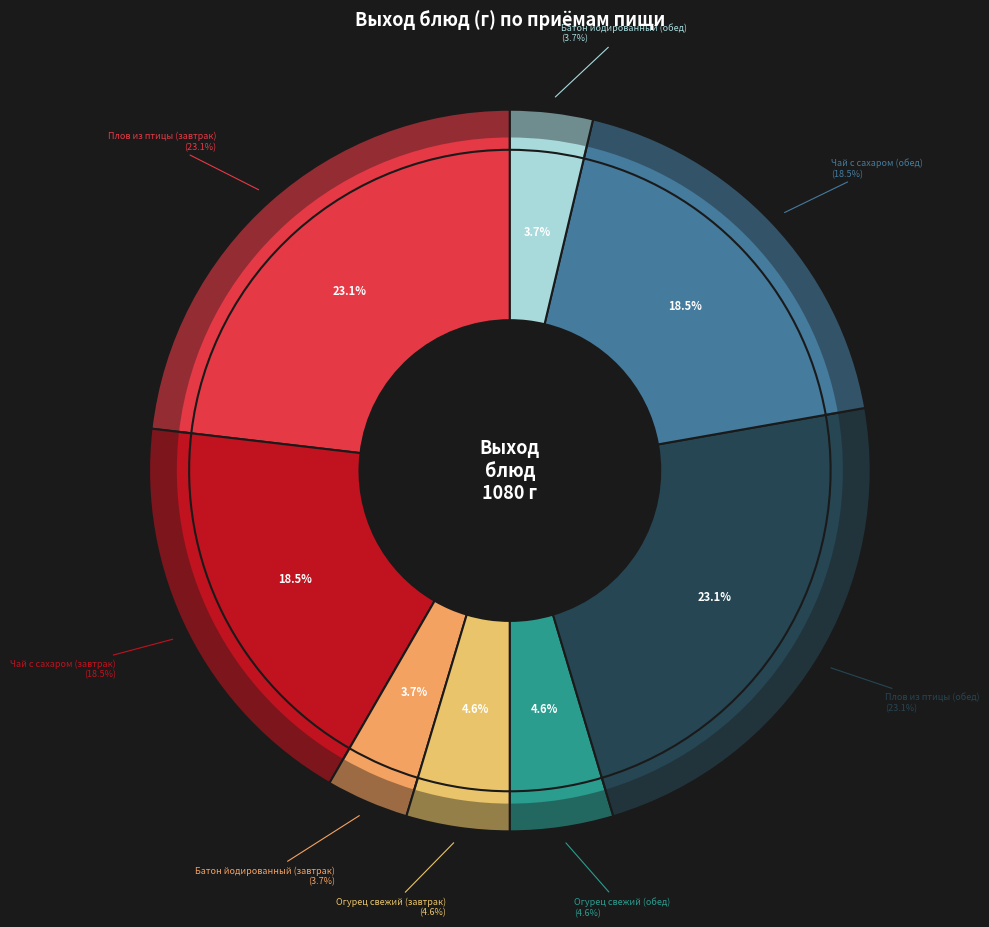

True or false: Батон йодированный (обед) accounts for 4% of the total.

True